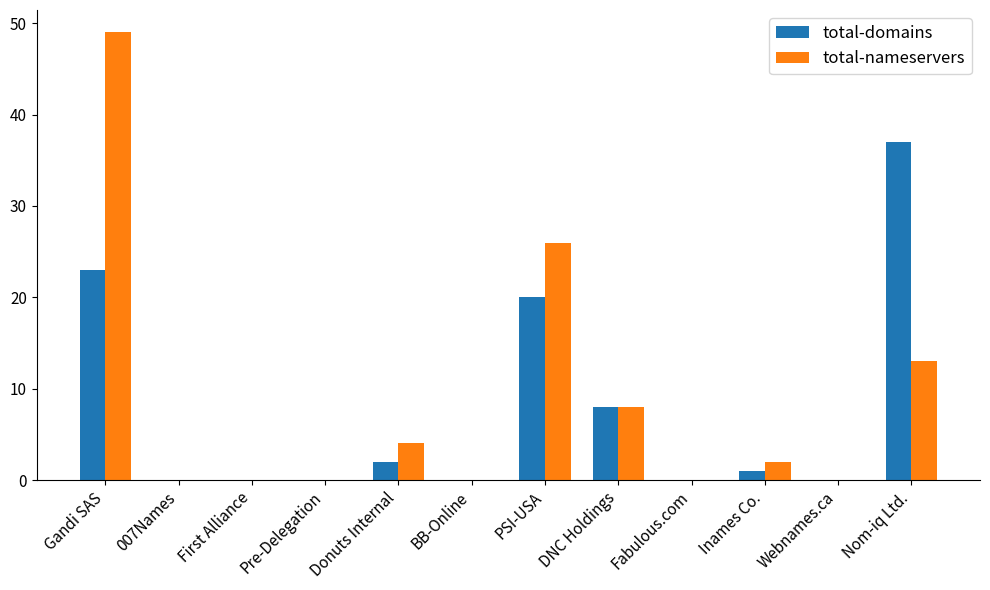

Which series has the largest total across all categories?

total-nameservers